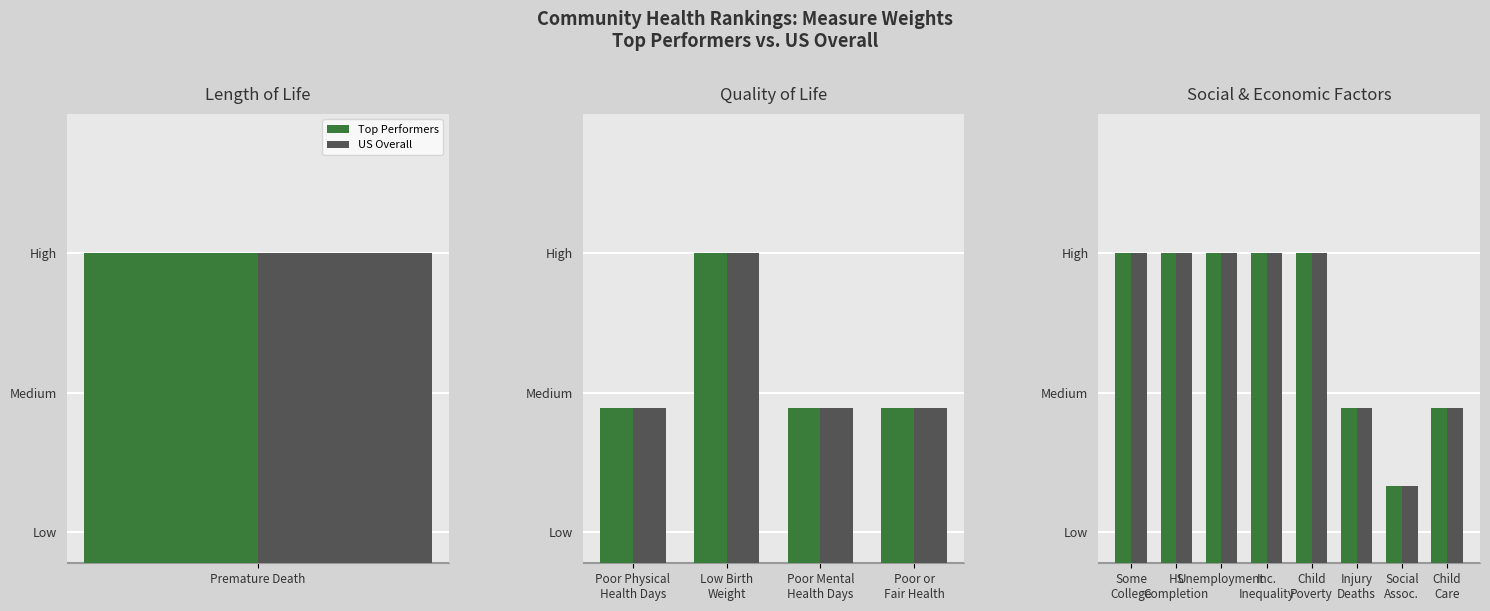

List the series in order of their peak value, lowest first.

Top Performers, US Overall